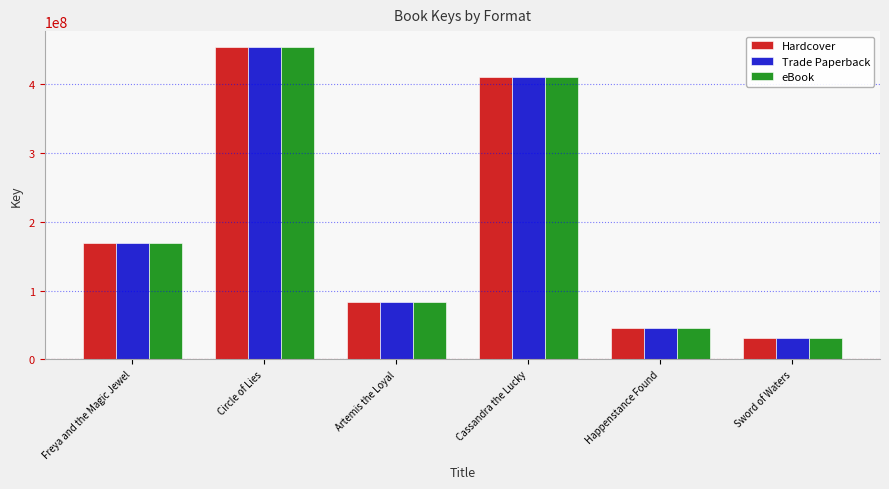

What is the average value of the eBook series?

198651143